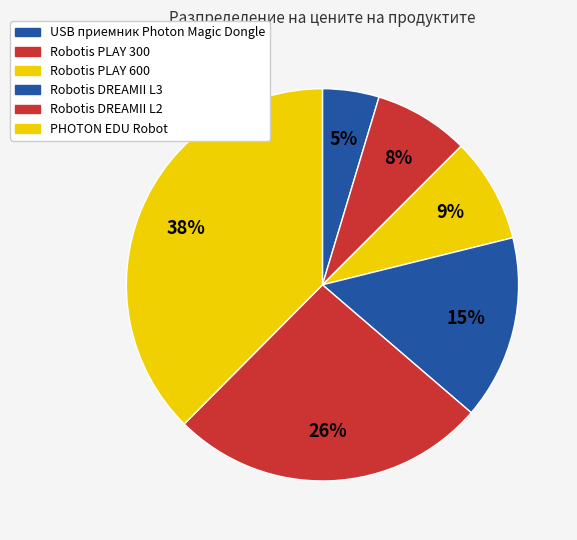

How many slices are in this pie chart?

6